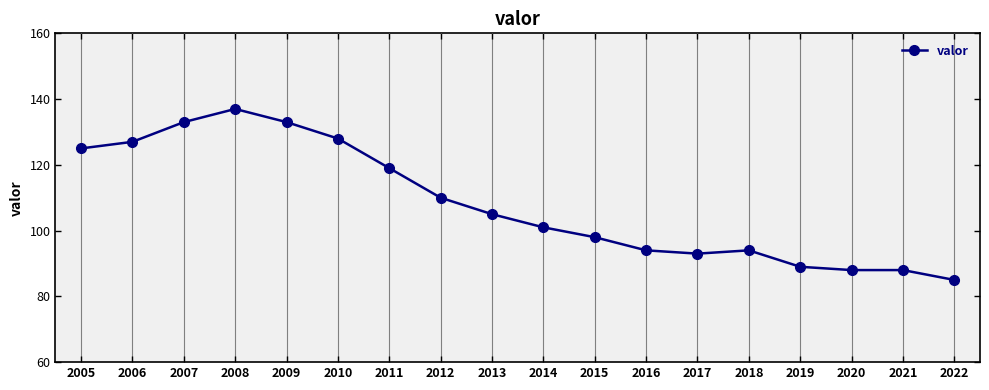

Where is the data nearest to the value 111?

2012